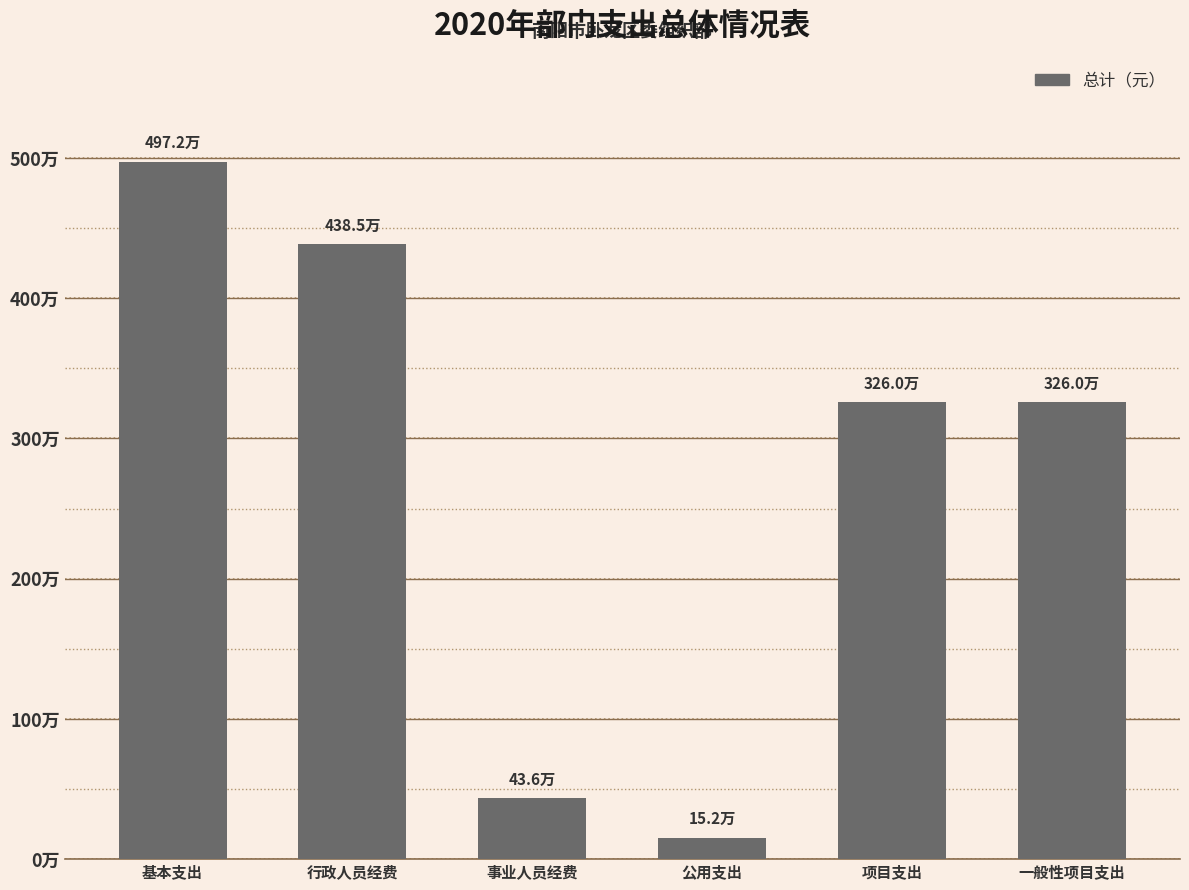

Are the bars horizontal?

No